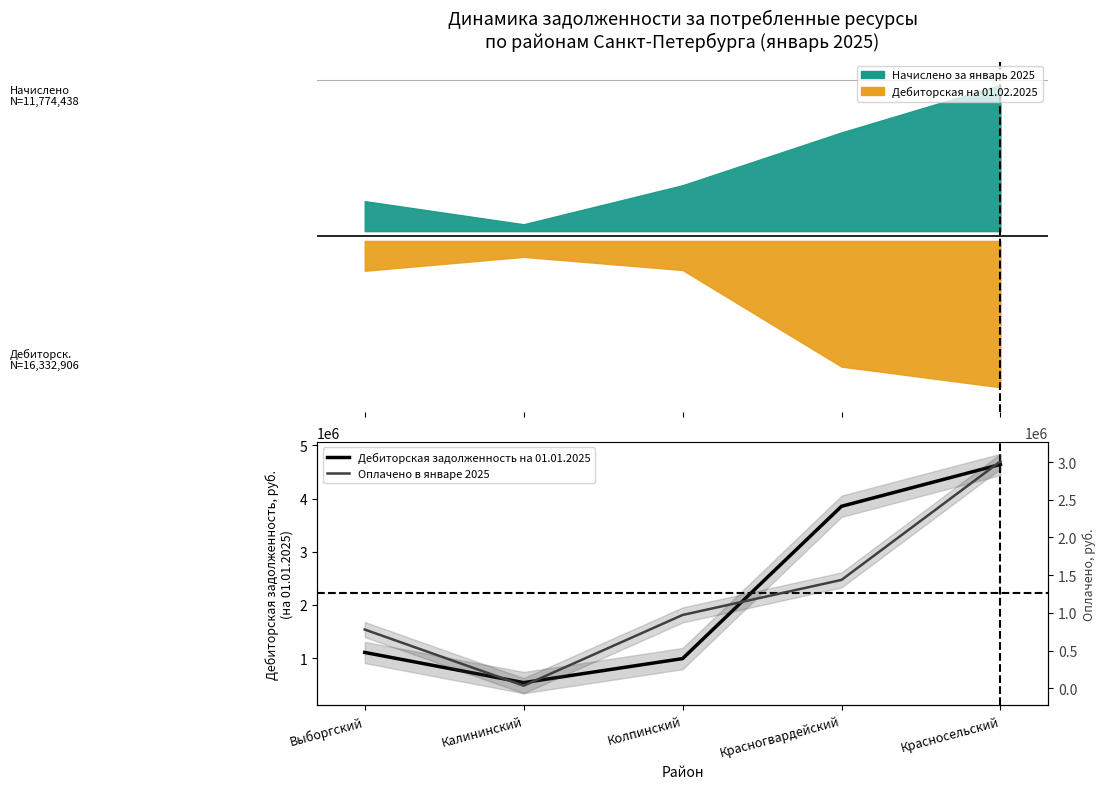

At which category does the chart reach its peak across all series?

Красносельский